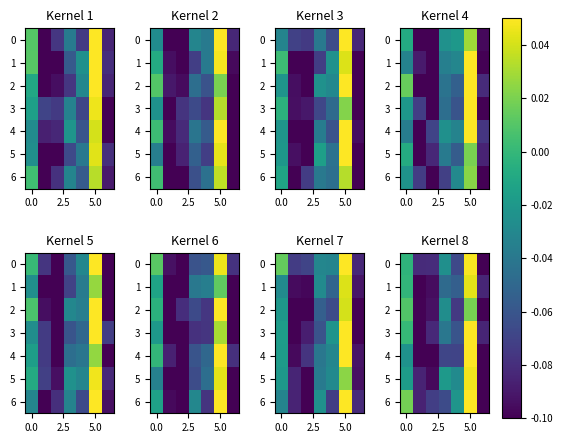

Which category has the highest value in the 0 series?

5.0